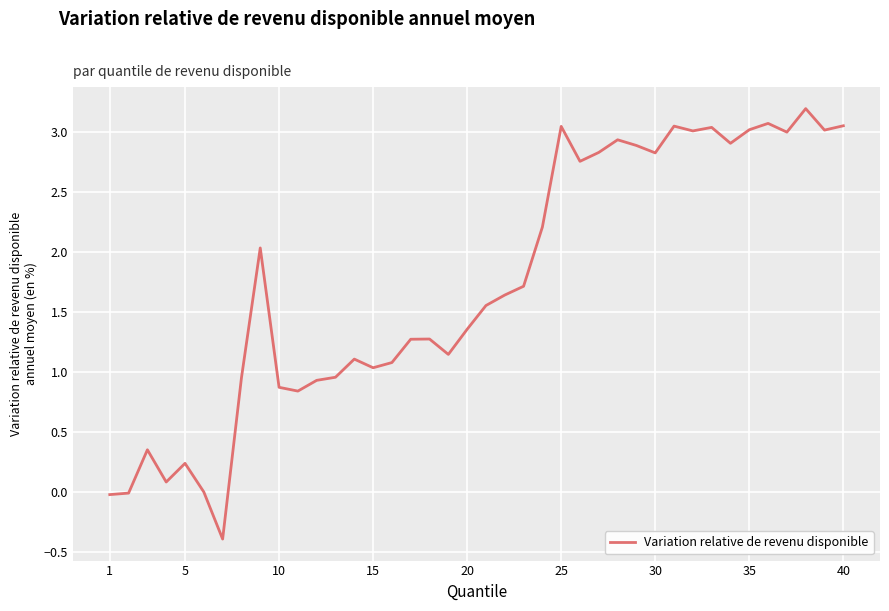

What is the minimum value shown in the chart?

-0.4